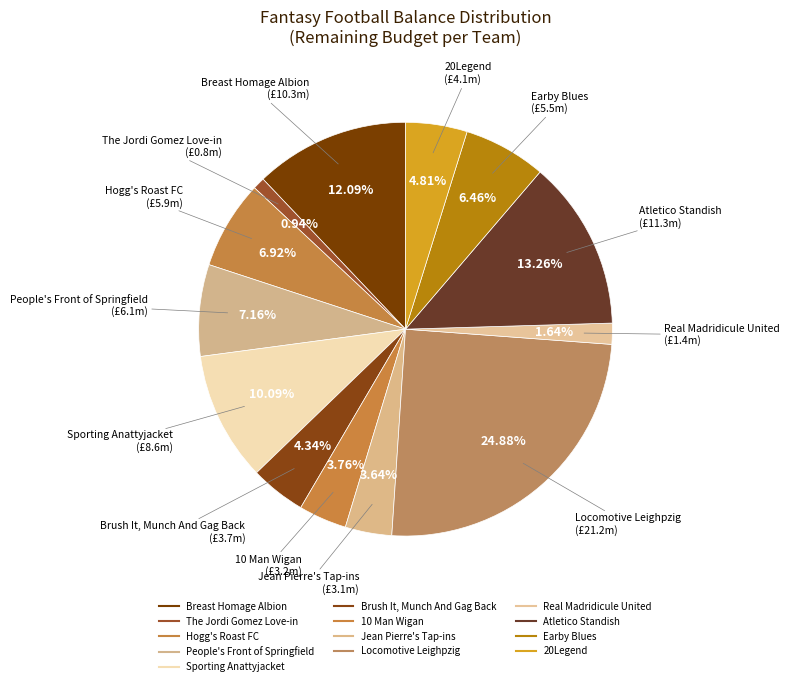

To the nearest percent, what is the average slice percentage?

8%